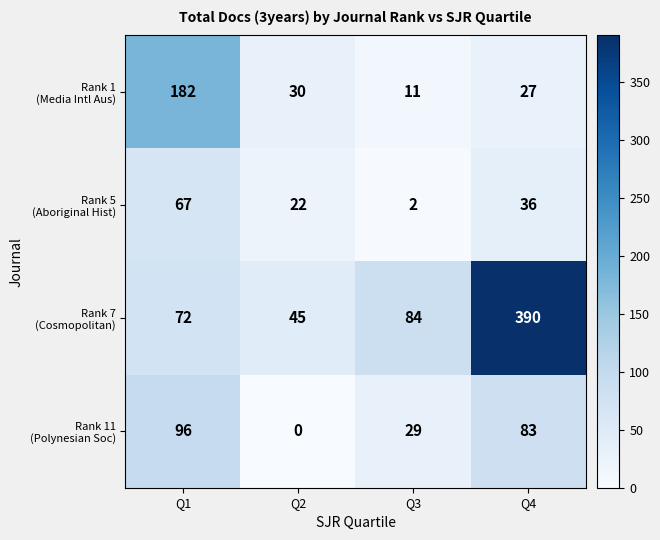

What is the spread (max minus min) of values at Q2?

45